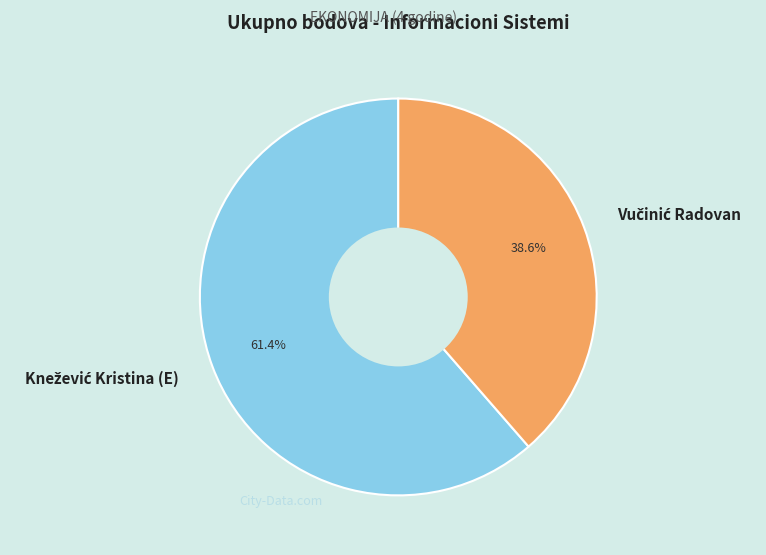

How many segments does this pie chart have?

2